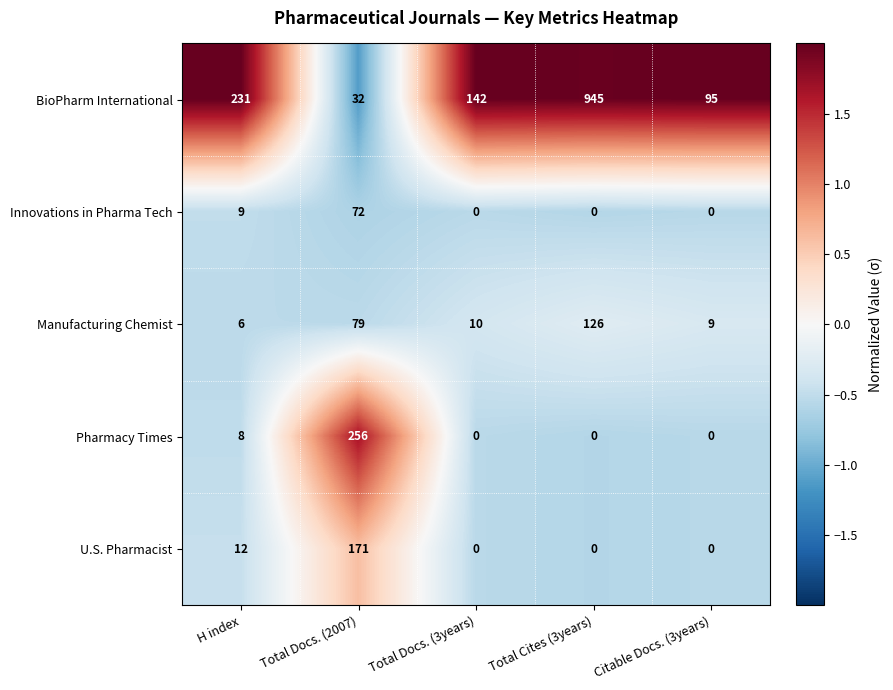

Reading left to right, transcribe all the data shown in this chart.

BioPharm International: 231	32	142	945	95
Innovations in Pharma Tech: 9	72	0	0	0
Manufacturing Chemist: 6	79	10	126	9
Pharmacy Times: 8	256	0	0	0
U.S. Pharmacist: 12	171	0	0	0